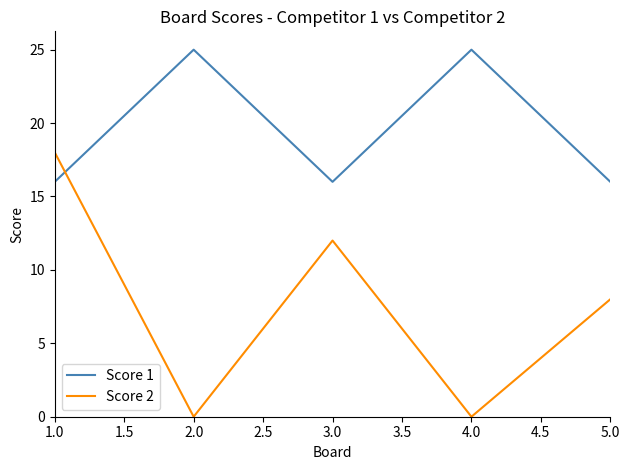

After their last crossing, which series has the higher values: Score 2 or Score 1?

Score 1